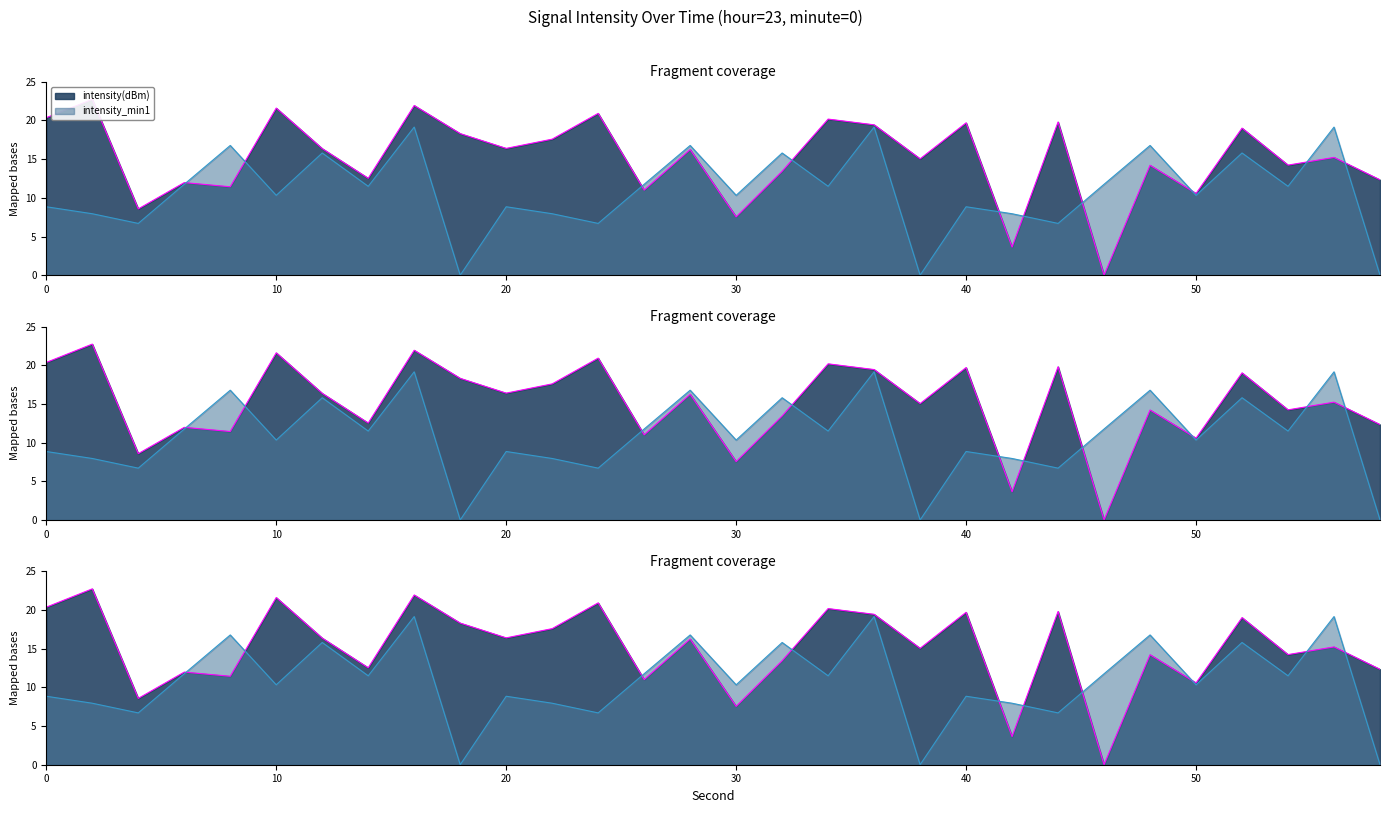

What is the value of the intensity_min1 point at the 11th from the left?

8.8